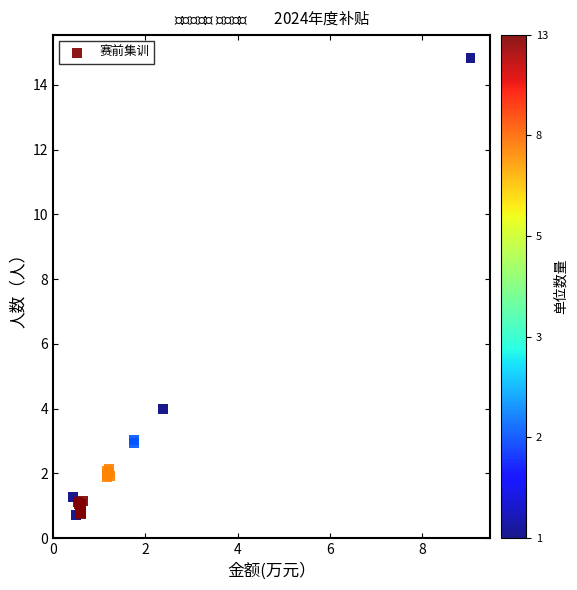

What Y value in the scatter plot is closest to 7?

4.0